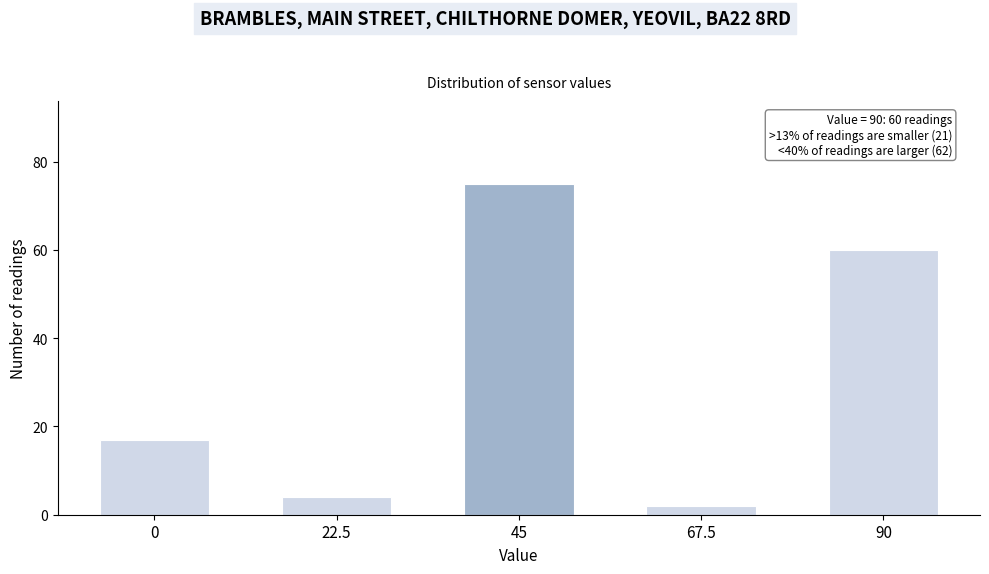

Reading right to left, transcribe all the data shown in this chart.

90=60	67.5=2	45=75	22.5=4	0=17